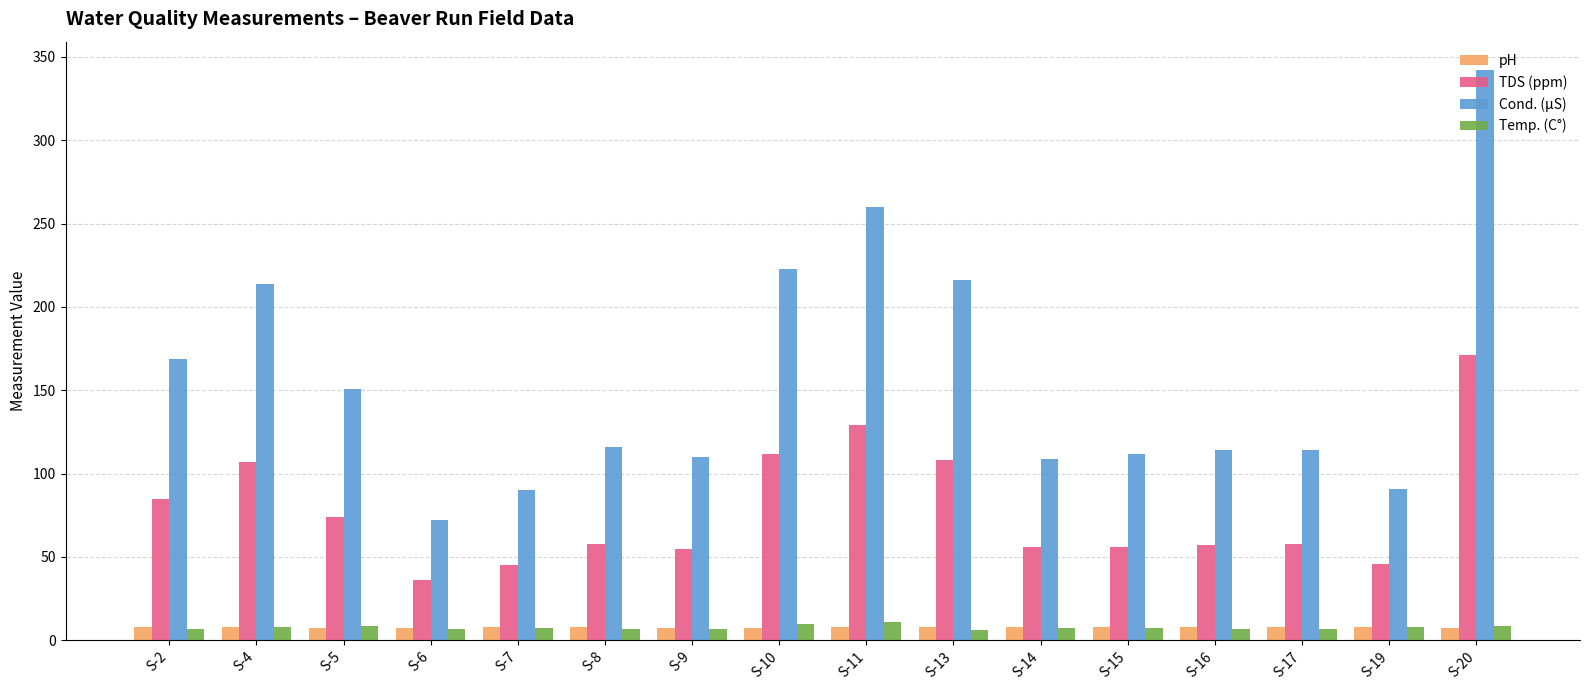

Which series has the largest total across all categories?

Cond. (µS)